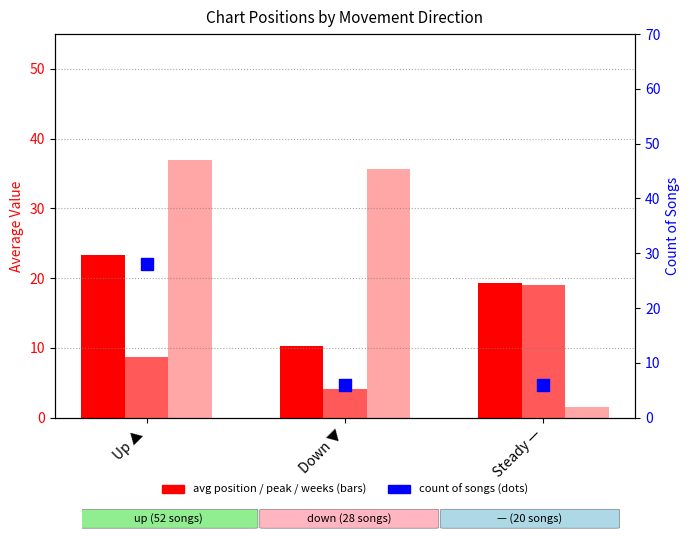

What is the total value across all series at Up ▲?

96.9